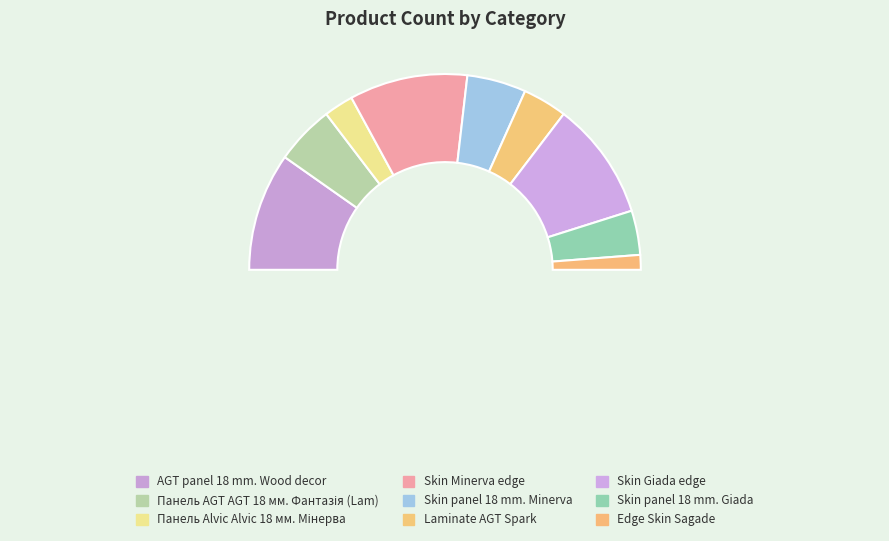

To the nearest percent, what is the combined percentage of Skin panel 18 mm. Giada and Laminate AGT Spark?

15%